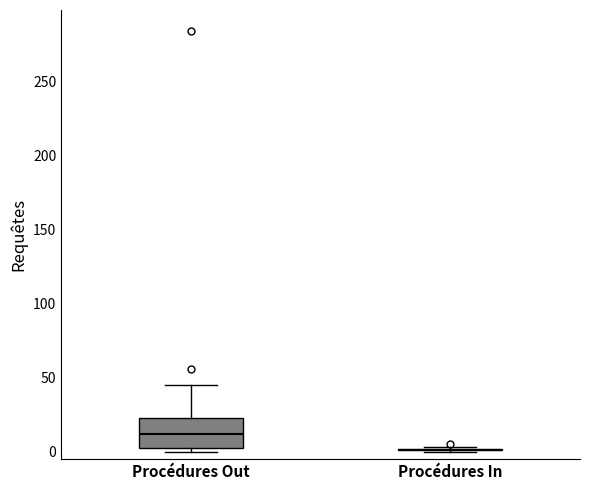

Reading left to right, read every box against the y-axis: the position of its median line, the range the box covers, and the ends of its whiskers. The values are not printed on the chart, so give them approximately, as read against the axis.

Procédures Out: median 10, box 5 to 25, whiskers 0 to 45
Procédures In: box collapsed to a line at 0, whiskers 0 to 5